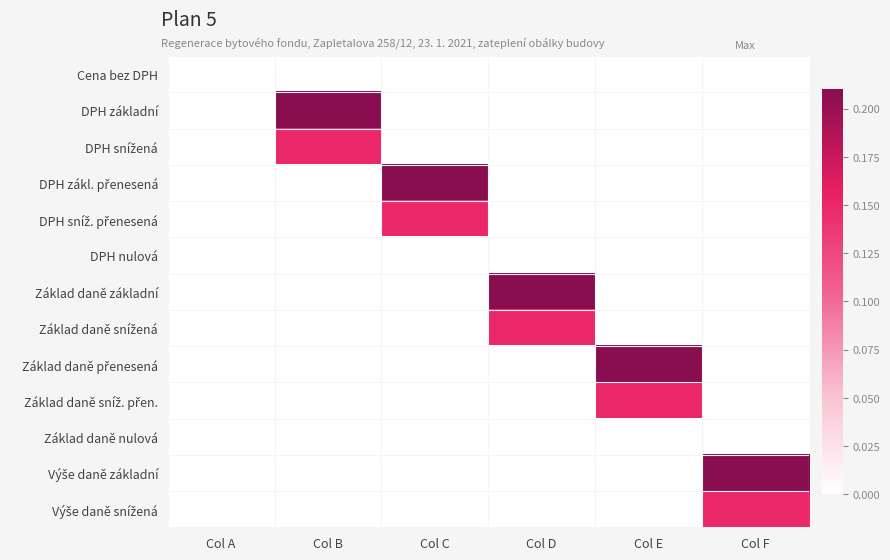

List the series in order of their peak value, lowest first.

Cena bez DPH, DPH nulová, Základ daně nulová, DPH snížená, DPH sníž. přenesená, Základ daně snížená, Základ daně sníž. přen., Výše daně snížená, DPH základní, DPH zákl. přenesená, Základ daně základní, Základ daně přenesená, Výše daně základní